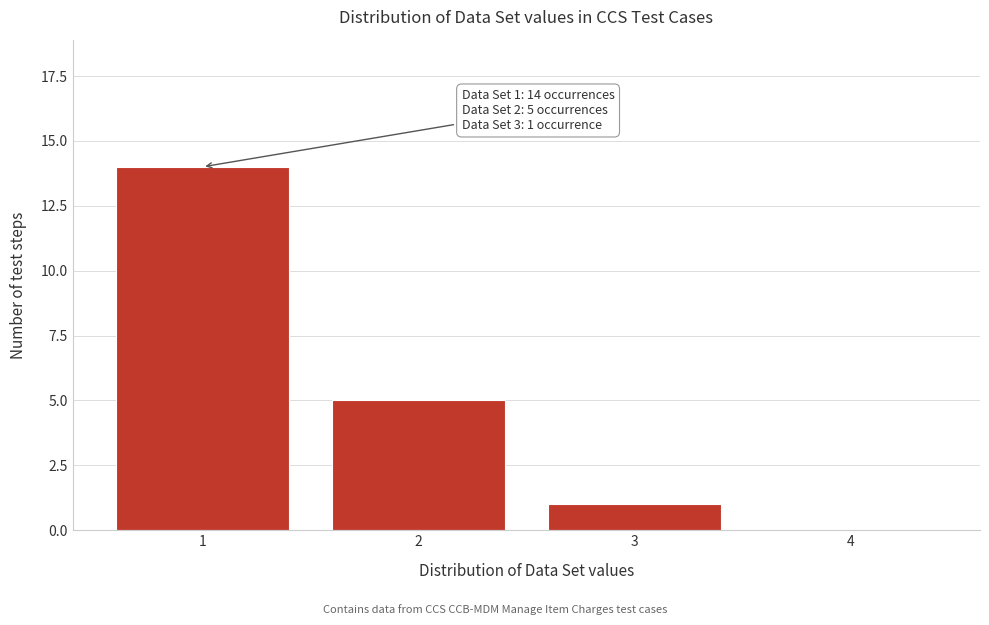

Reading left to right, transcribe all the data shown in this chart.

1=14	2=5	3=1	4=0